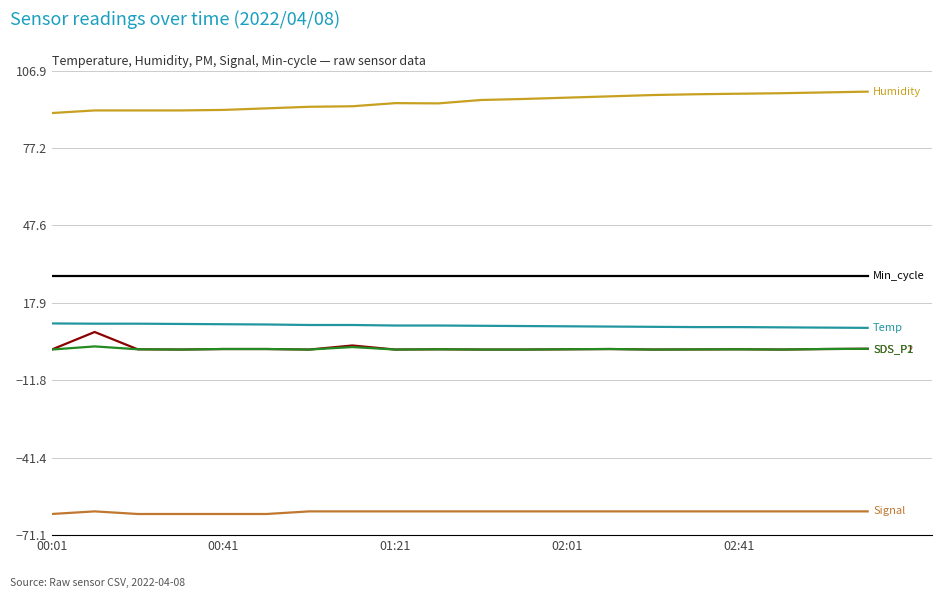

What is the minimum value shown in the chart?

-63.0